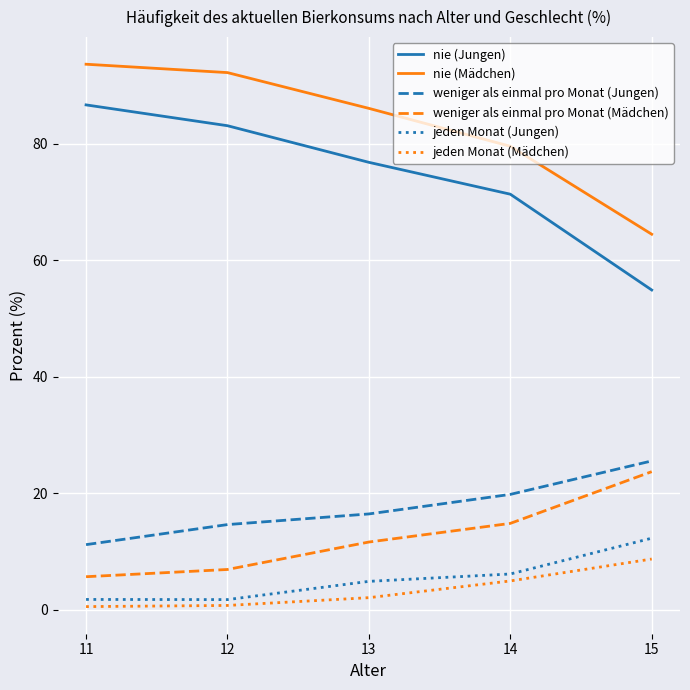

What is the total value across all series at 13?

198.0